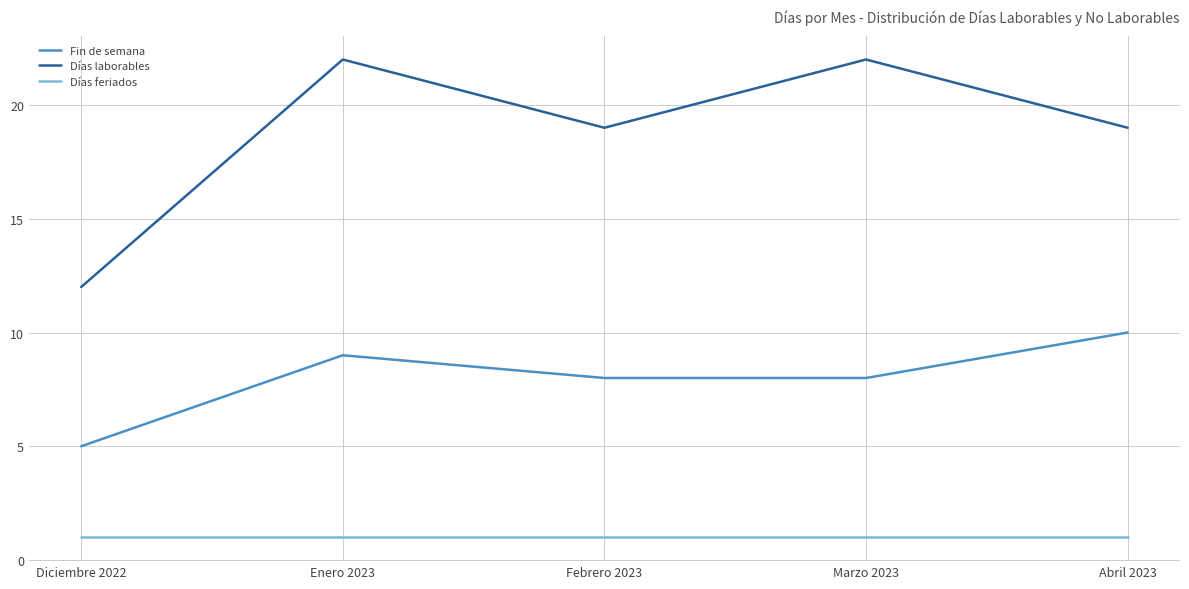

At how many categories does at least one series exceed 8?

5